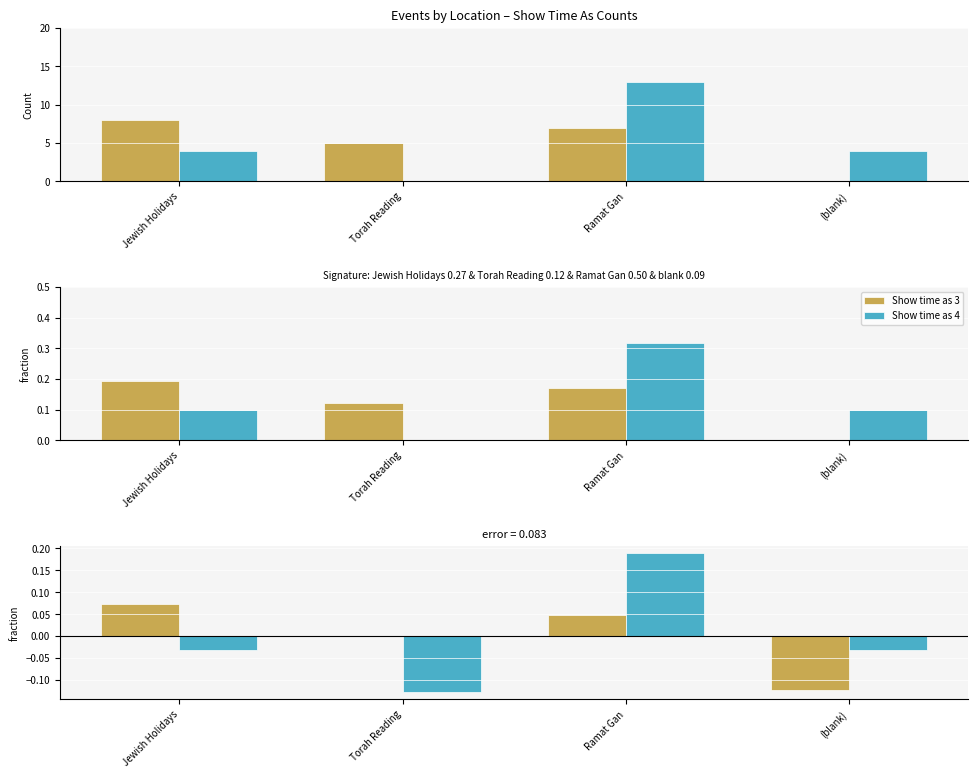

Rank the categories by Show time as 3 value from highest to lowest.

Jewish Holidays, Ramat Gan, Torah Reading, (blank)